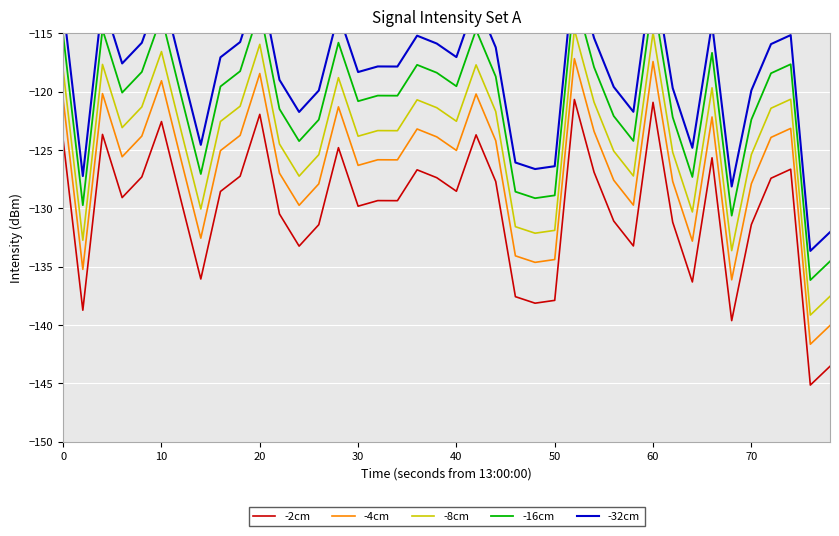

What are all the series names shown in the legend?

-2cm, -4cm, -8cm, -16cm, -32cm